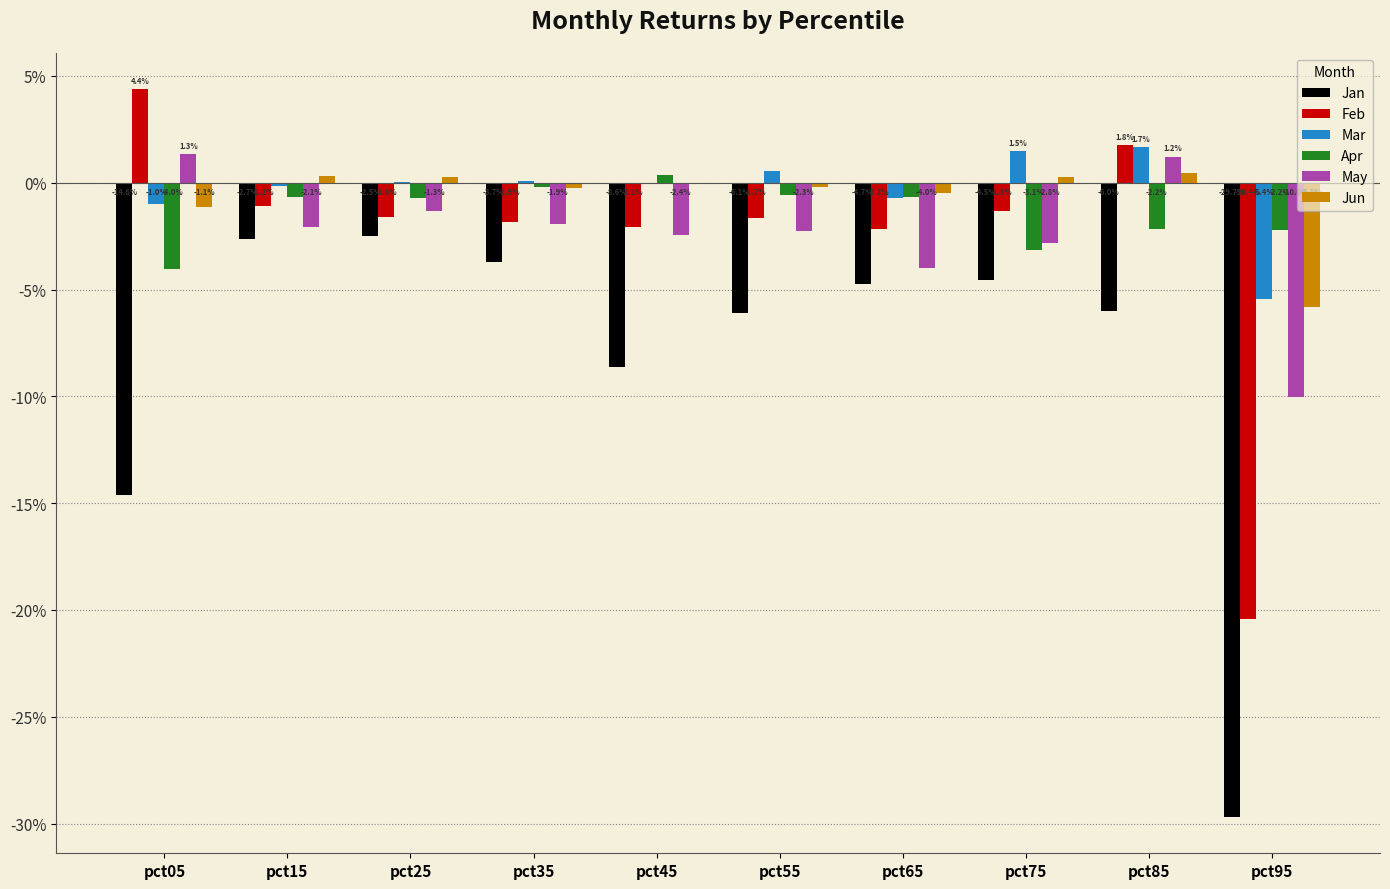

Does the chart contain stacked bars?

No